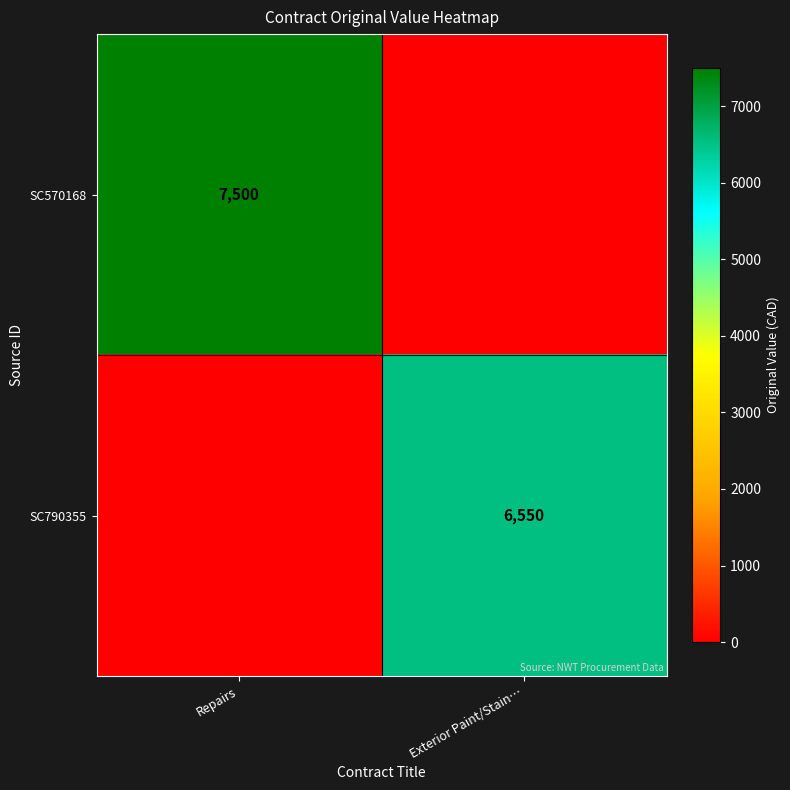

The value of SC790355 at Exterior Paint/Stain… is 3127. True or false?

False